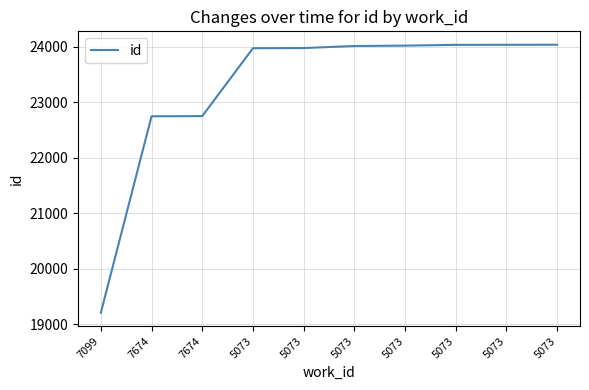

How many lines are shown in the chart?

1